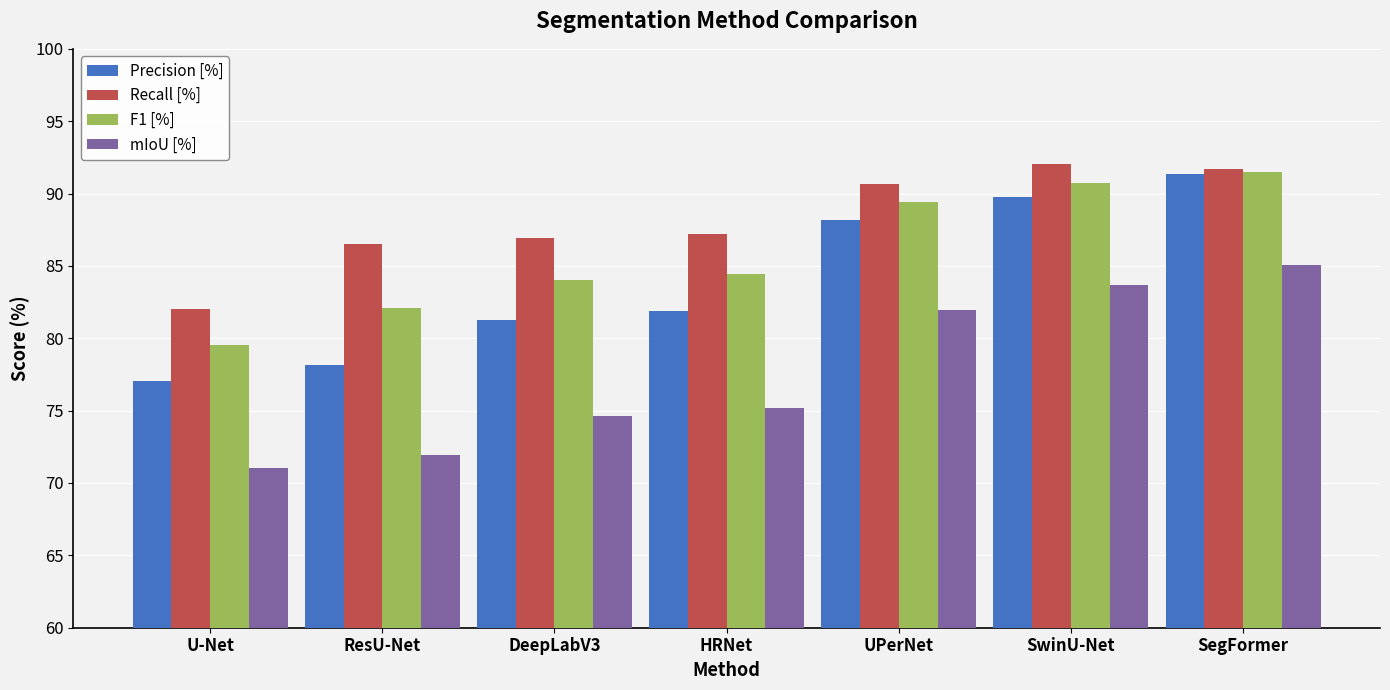

What is the difference between the second highest and second lowest values in the Precision [%] series?

11.6